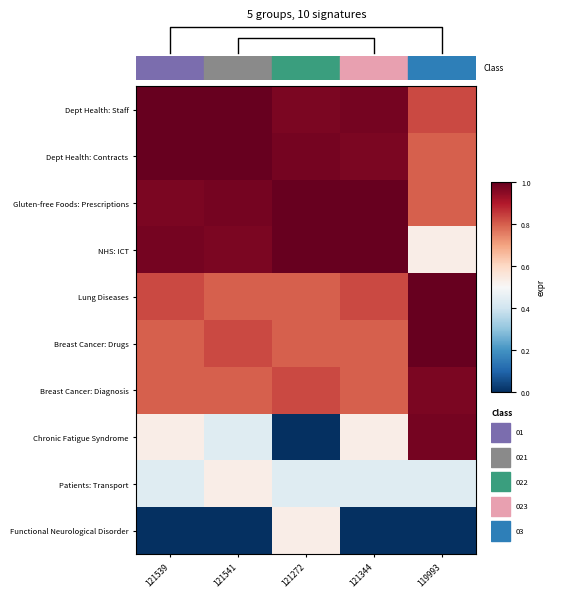

What is the highest value of the NHS: ICT series?

1.0